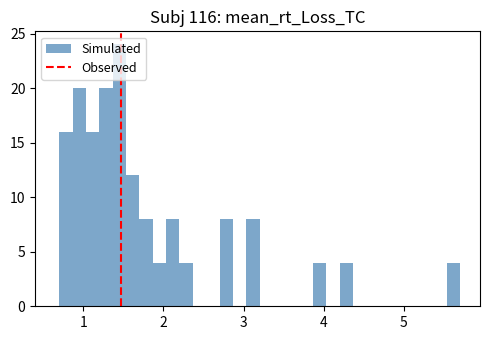

Read against the x-axis, roughly where is the centre of the tallest bar?

1.5